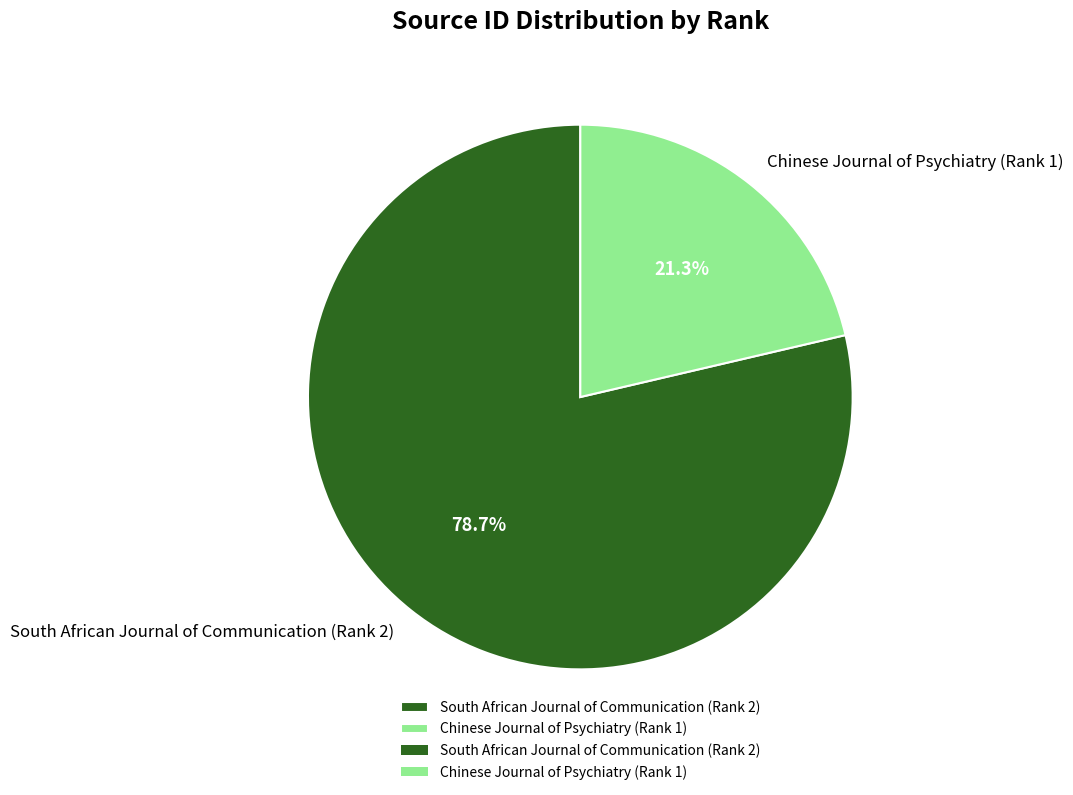

To the nearest percent, what percentage of the pie is South African Journal of Communication (Rank 2)?

79%